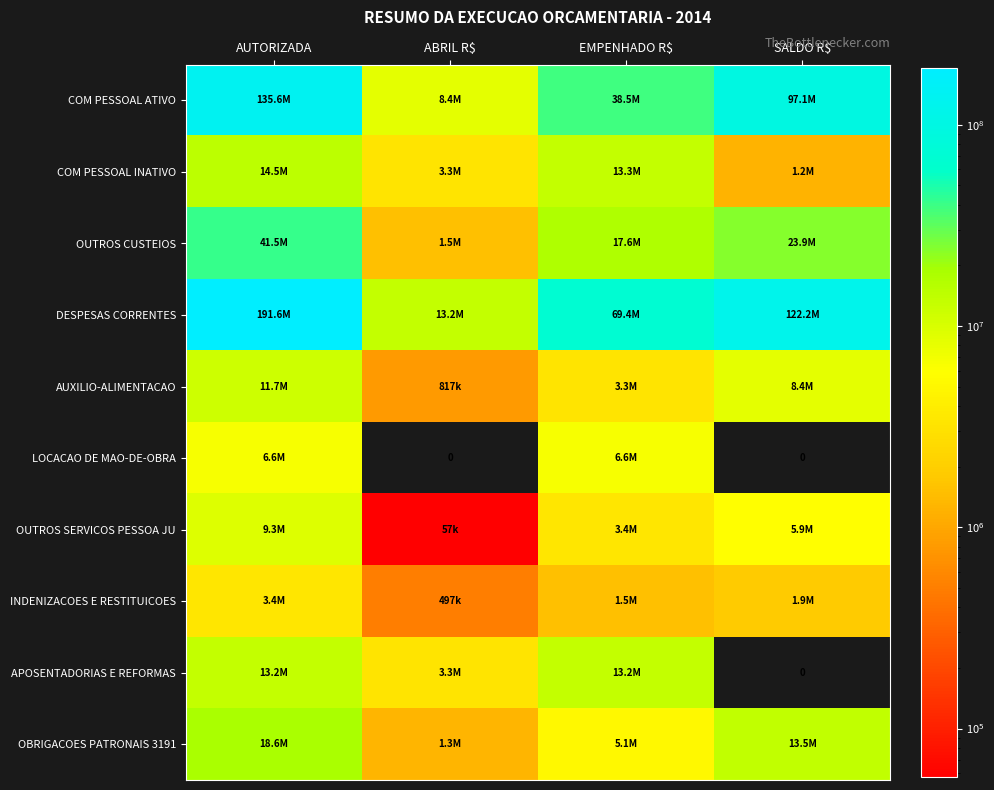

What is the difference between the highest and lowest values at SALDO R$?

122235971.8